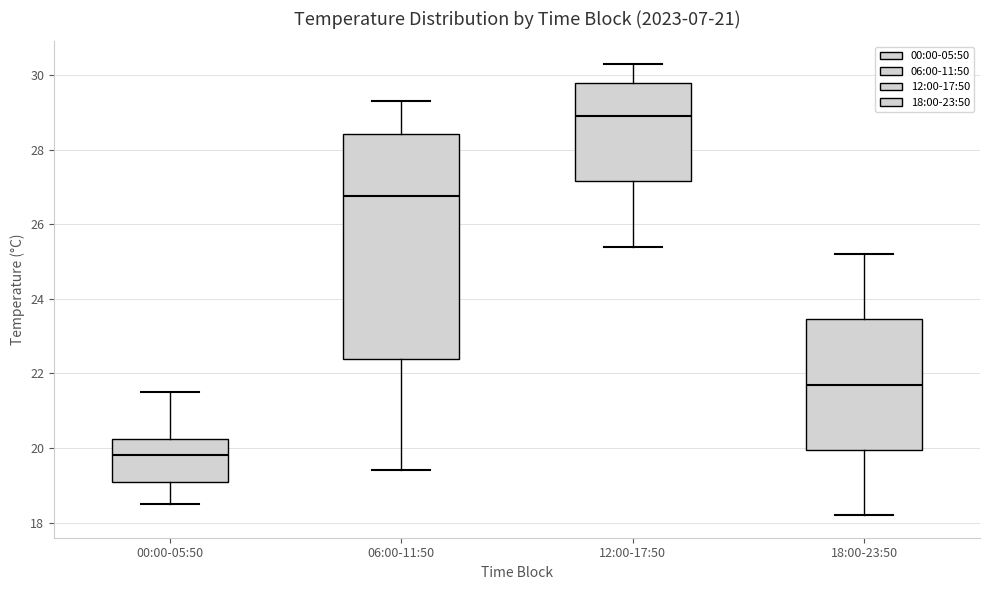

Where does the lower whisker of the box for 18:00-23:50 end on the y-axis? The values are not printed on the chart, so give them approximately, as read against the axis.

18.2